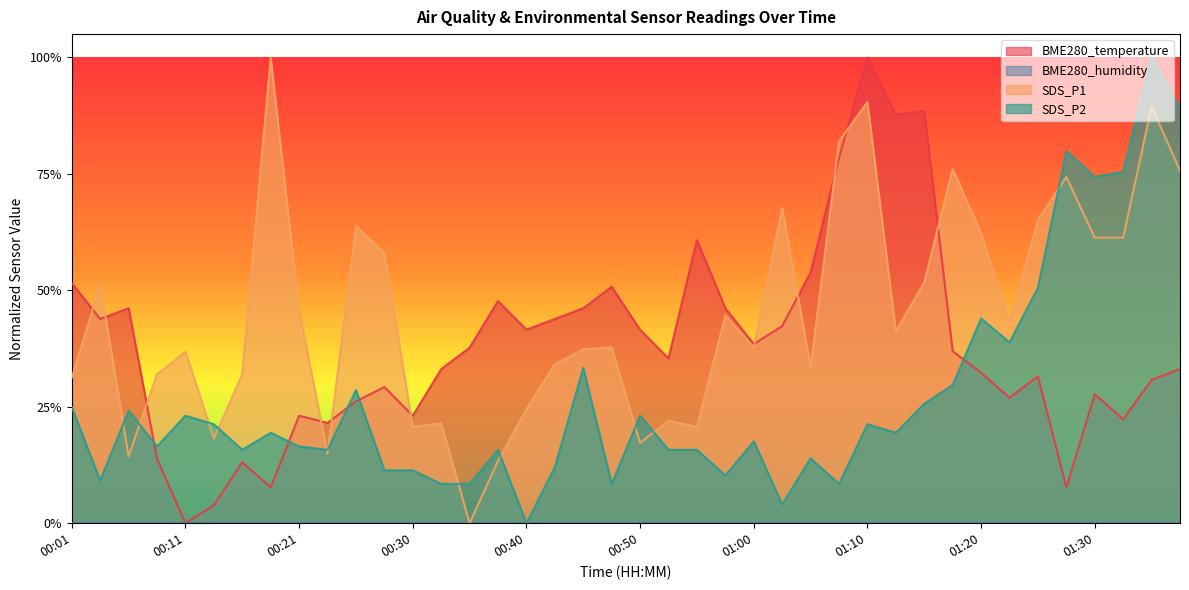

What is the total value across all series at 01:12?

1.5